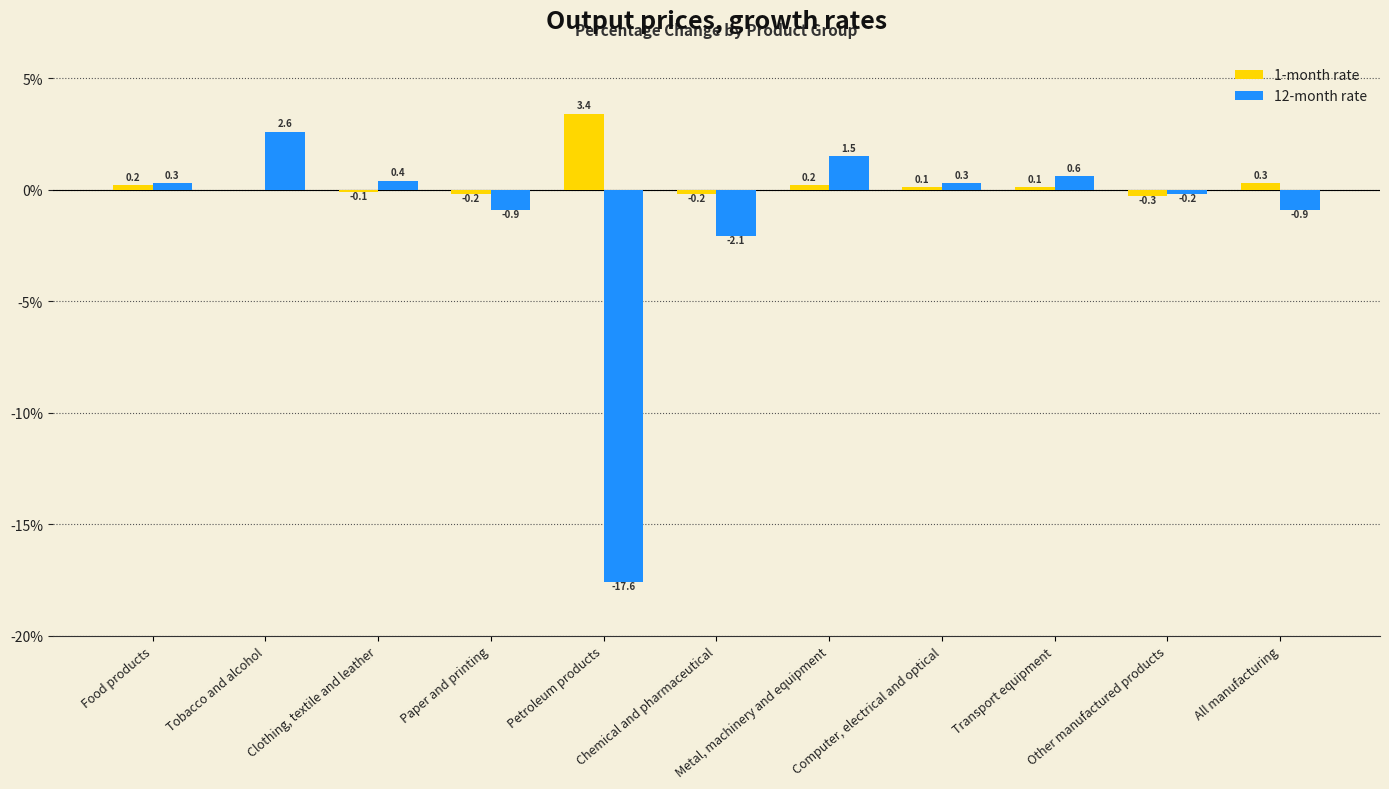

Where does the 12-month rate series first go above 0?

Food products